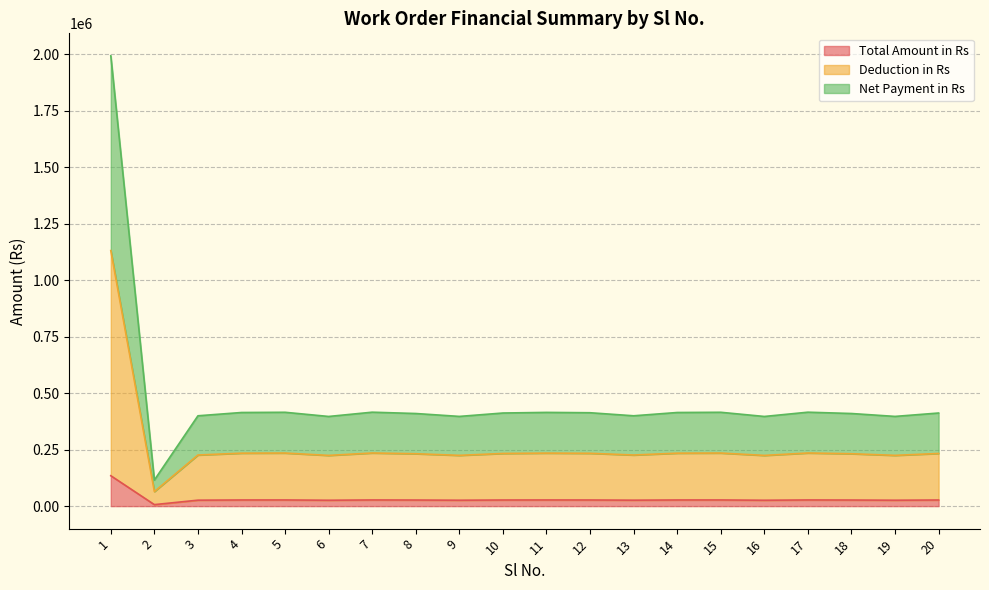

How many data points does each series have?

20